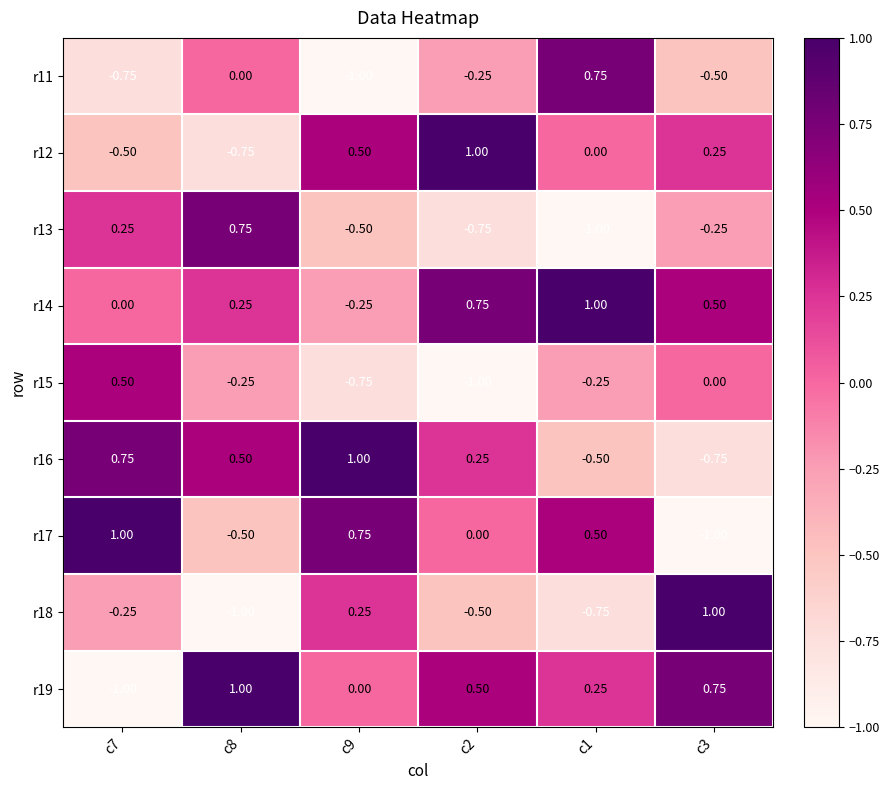

Is the value of r13 at c3 greater than the value of r11 at c7?

Yes